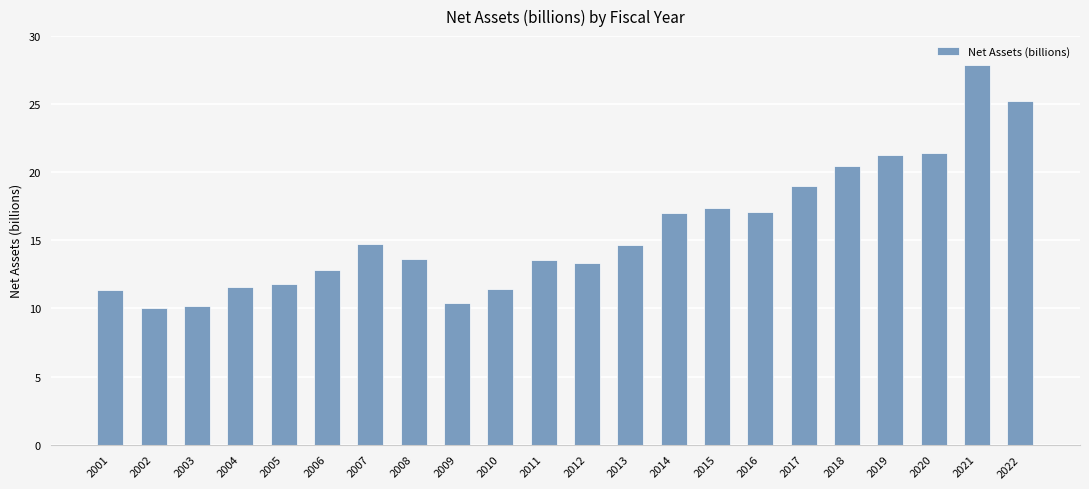

The value at 2015 is 23.5. True or false?

False